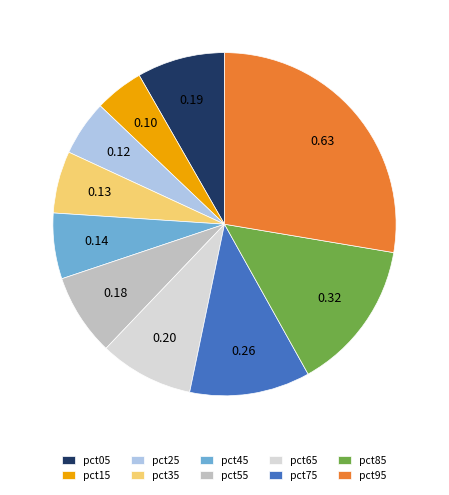

Is the sum of pct35 and pct75 greater than half?

No